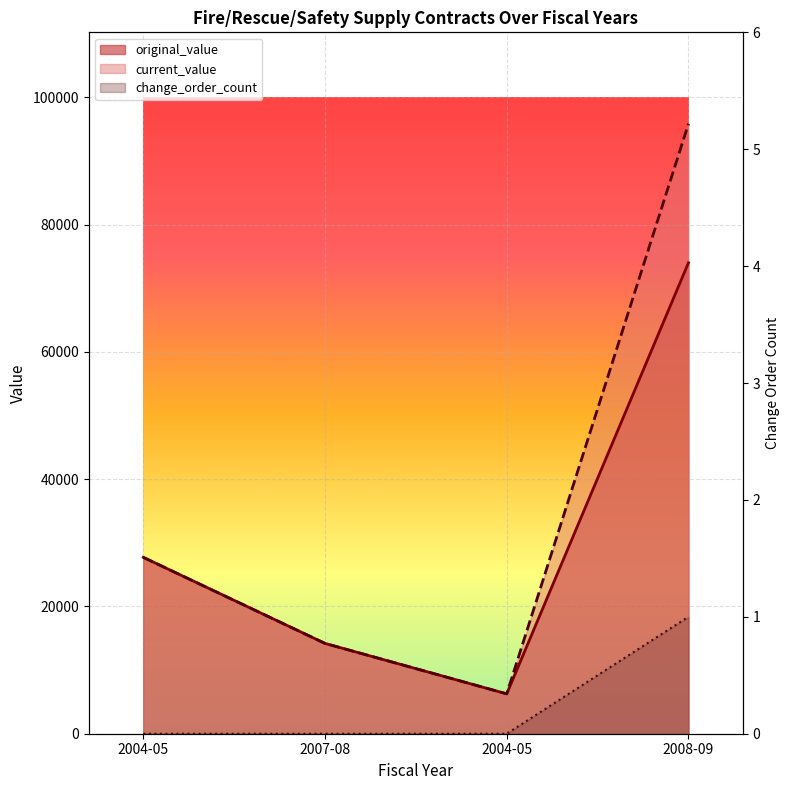

Is it true that original_value equals 6937.8 at 2007-08?

False